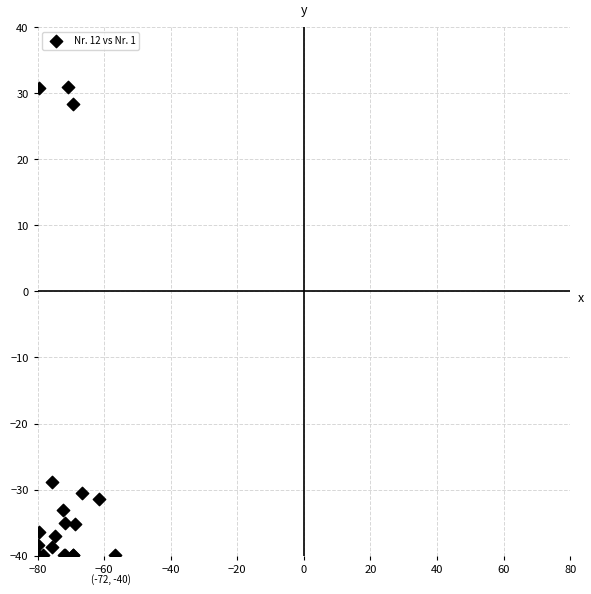

What Y value in the scatter plot is closest to -4?

-28.8